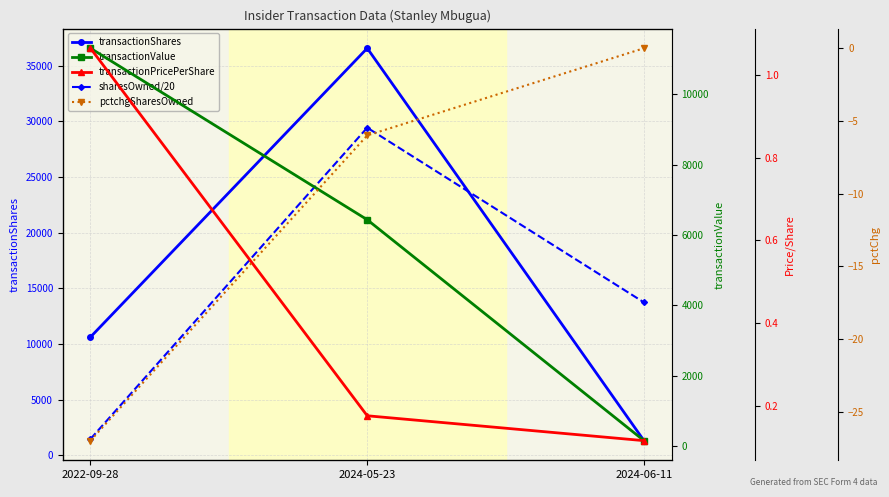

At which category does the chart reach its peak across all series?

2024-05-23